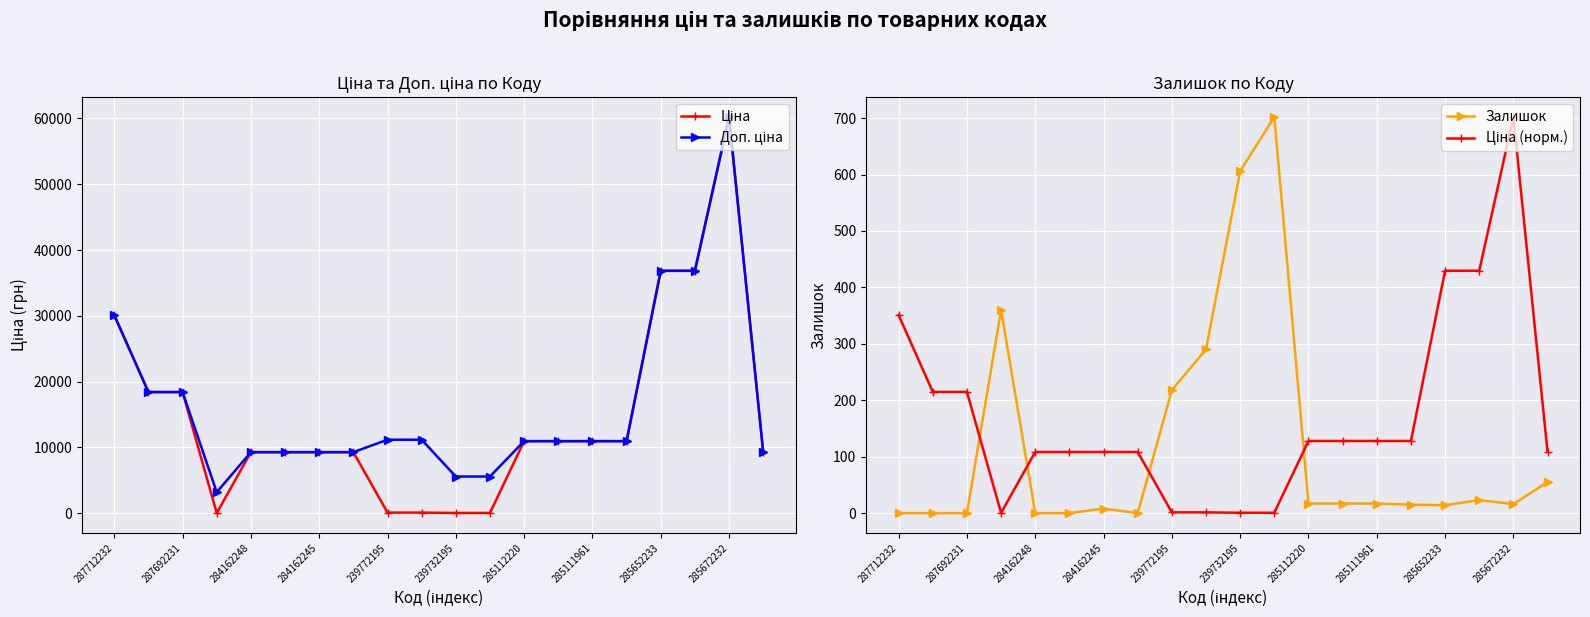

In Доп. ціна, how many points are lower than both neighbors (excluding endpoints)?

1